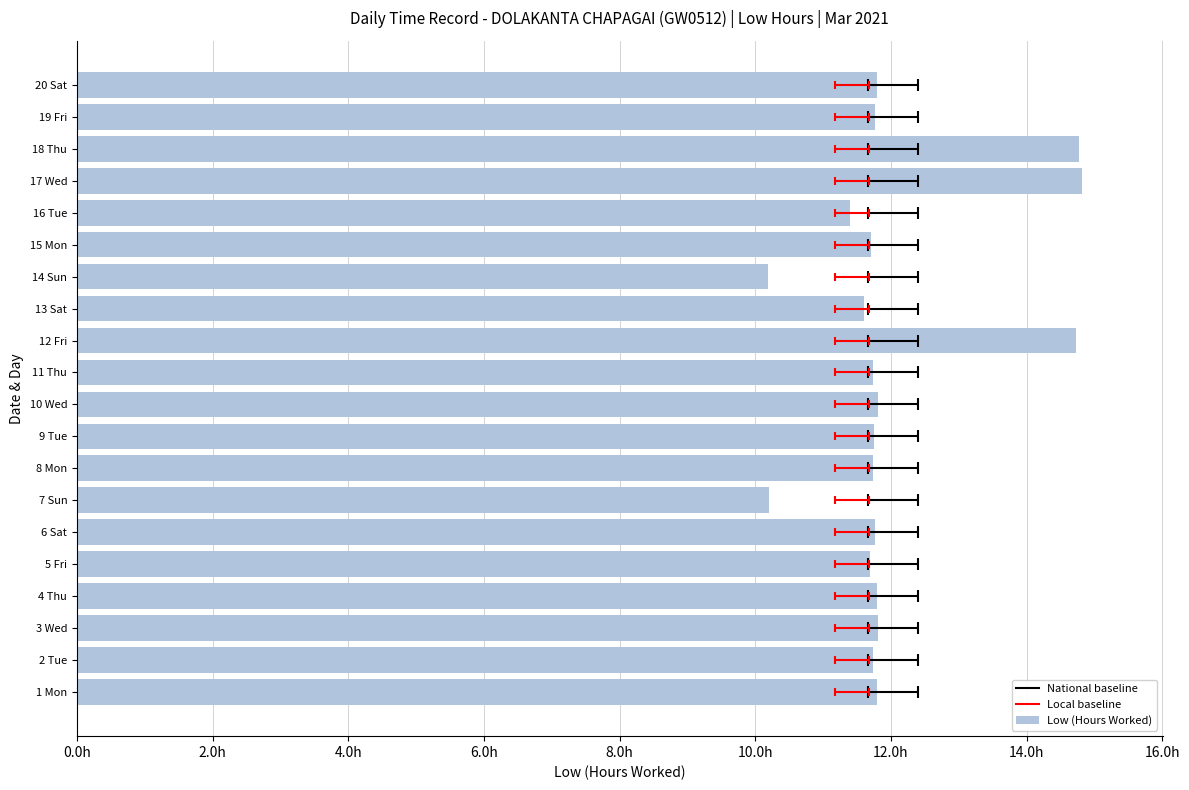

Which has a higher value, 2 Tue or 9 Tue?

9 Tue